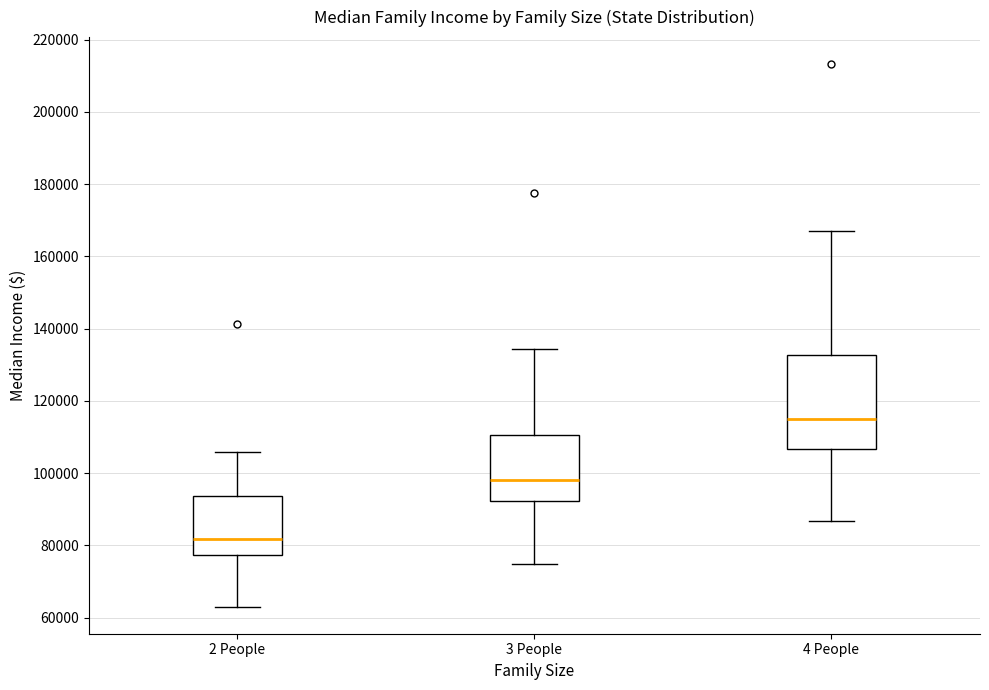

Which box is the tallest, from its lower edge to its upper edge?

4 People